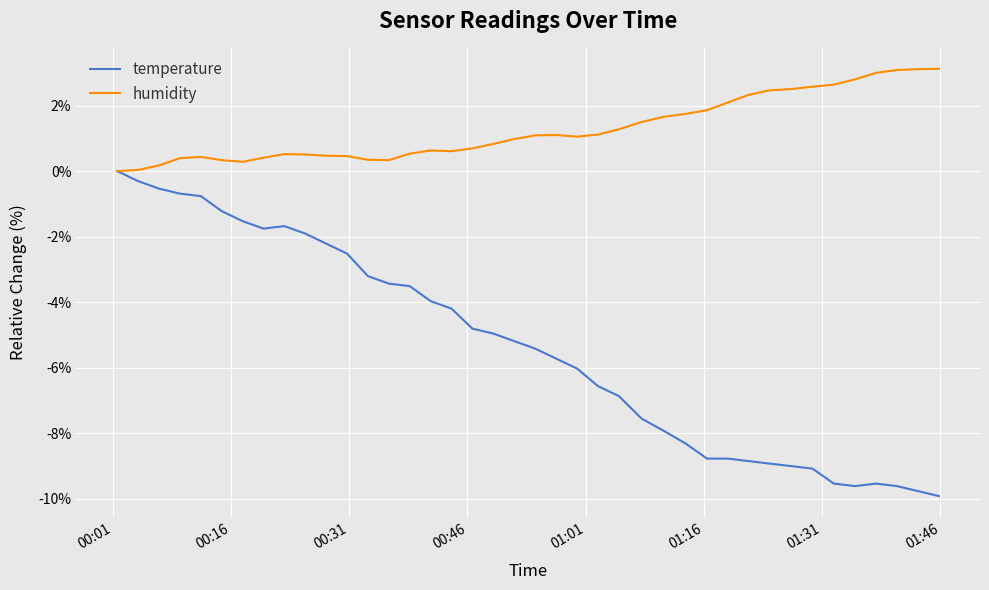

Does the chart have visible grid lines?

Yes